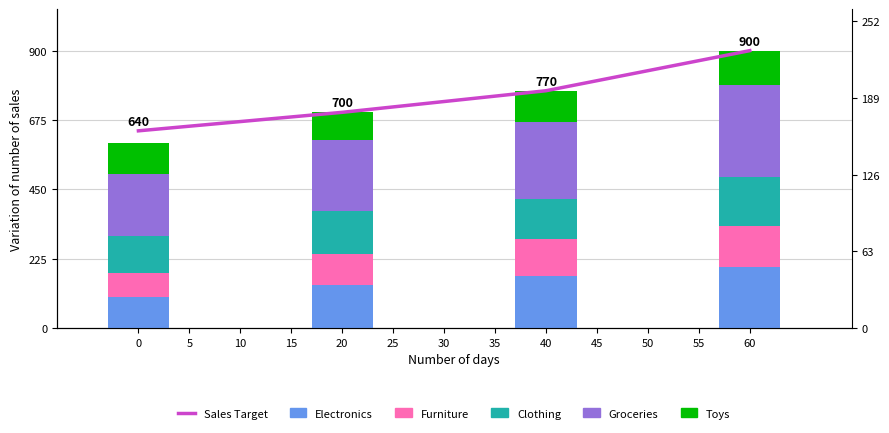

How many data points in Toys are above 100?

1